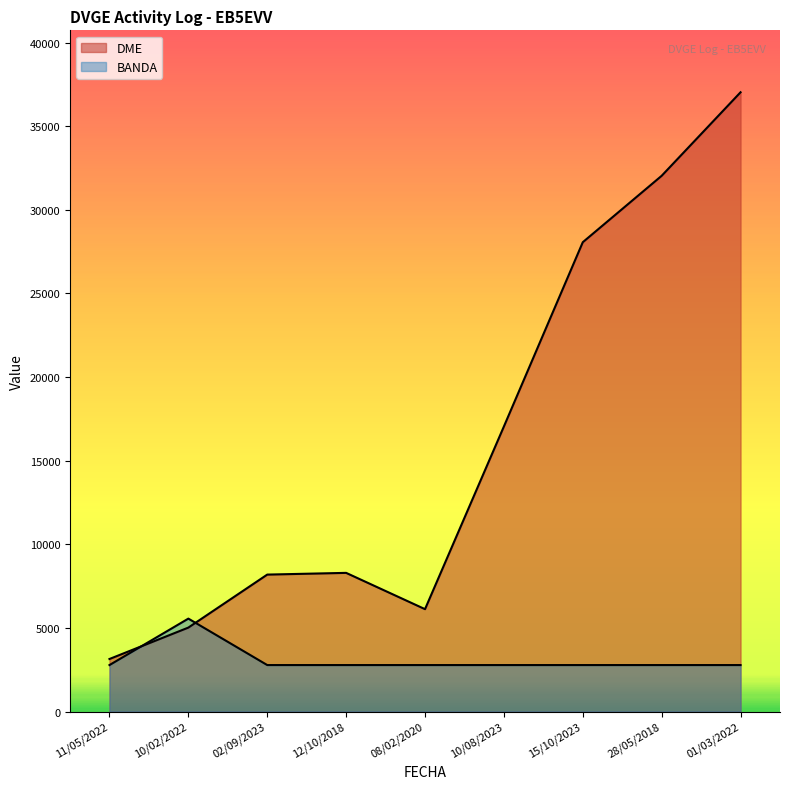

What is the value of the BANDA point at the 7th from the left?

2777.5